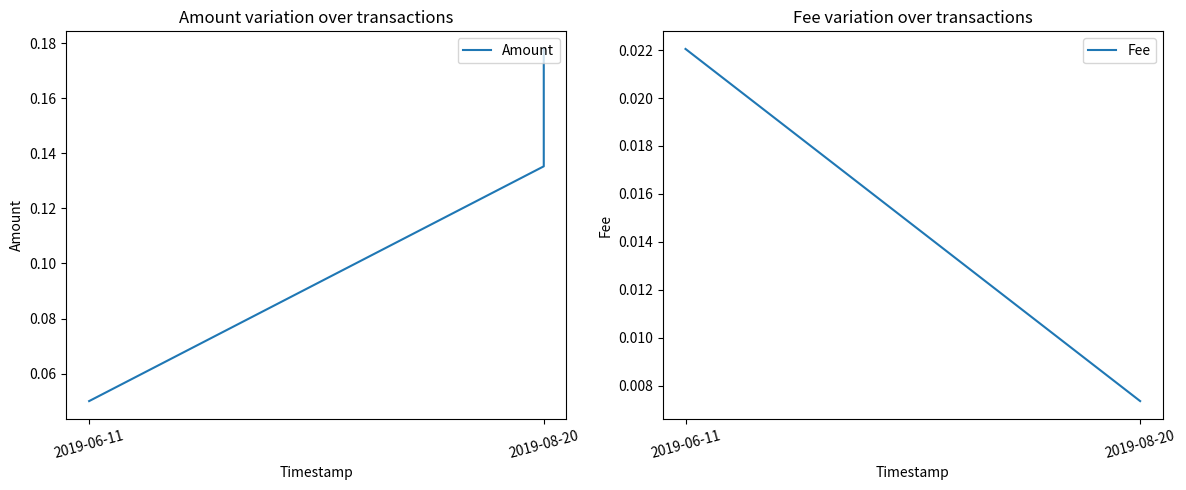

What is the label of the 2nd point from the right?

2019-08-20